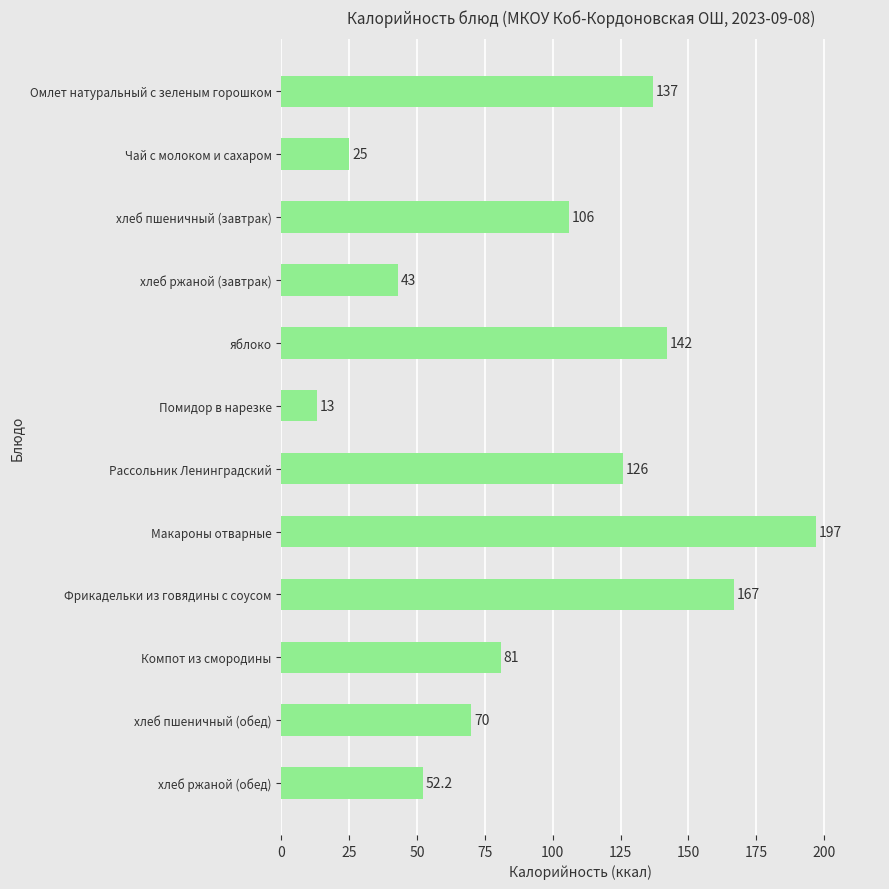

Reading bottom to top, transcribe all the data shown in this chart.

хлеб ржаной (обед)=52.2	хлеб пшеничный (обед)=70.0	Компот из смородины=81.0	Фрикадельки из говядины с соусом=167.0	Макароны отварные=197.0	Рассольник Ленинградский=126.0	Помидор в нарезке=13.0	яблоко=142.0	хлеб ржаной (завтрак)=43.0	хлеб пшеничный (завтрак)=106.0	Чай с молоком и сахаром=25.0	Омлет натуральный с зеленым горошком=137.0